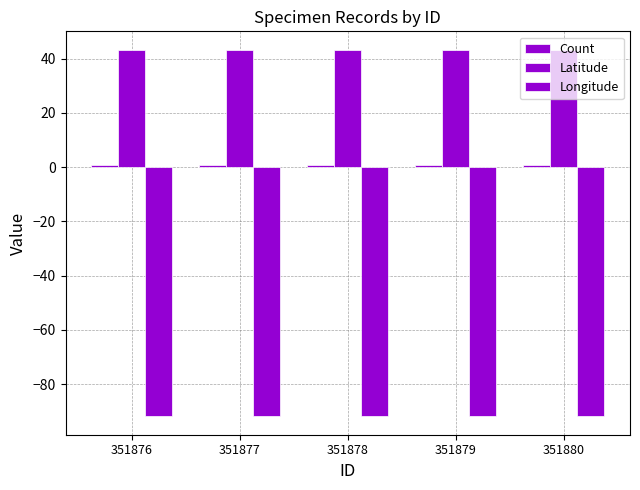

Reading right to left, extract all data points from this chart.

Count: 351880=1.0	351879=1.0	351878=1.0	351877=1.0	351876=1.0
Latitude: 351880=43.3	351879=43.3	351878=43.3	351877=43.3	351876=43.3
Longitude: 351880=-91.9	351879=-91.9	351878=-91.9	351877=-91.9	351876=-91.9